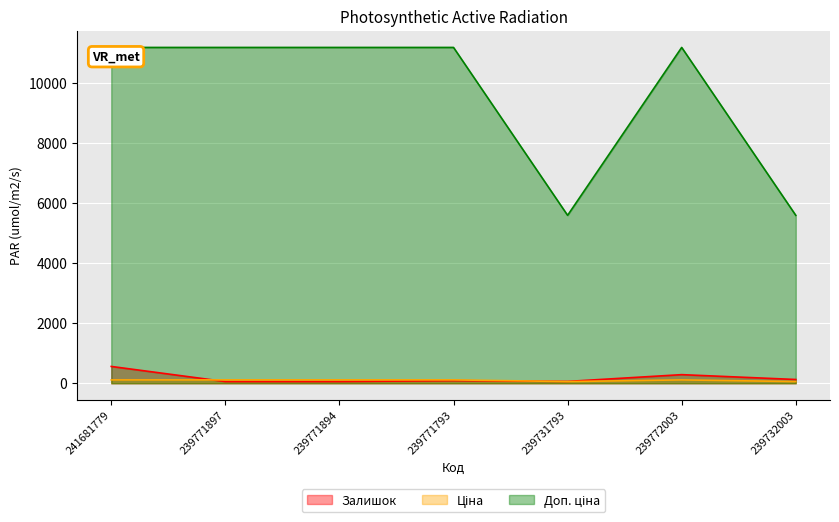

What is the sum of all Ціна values?

670.1